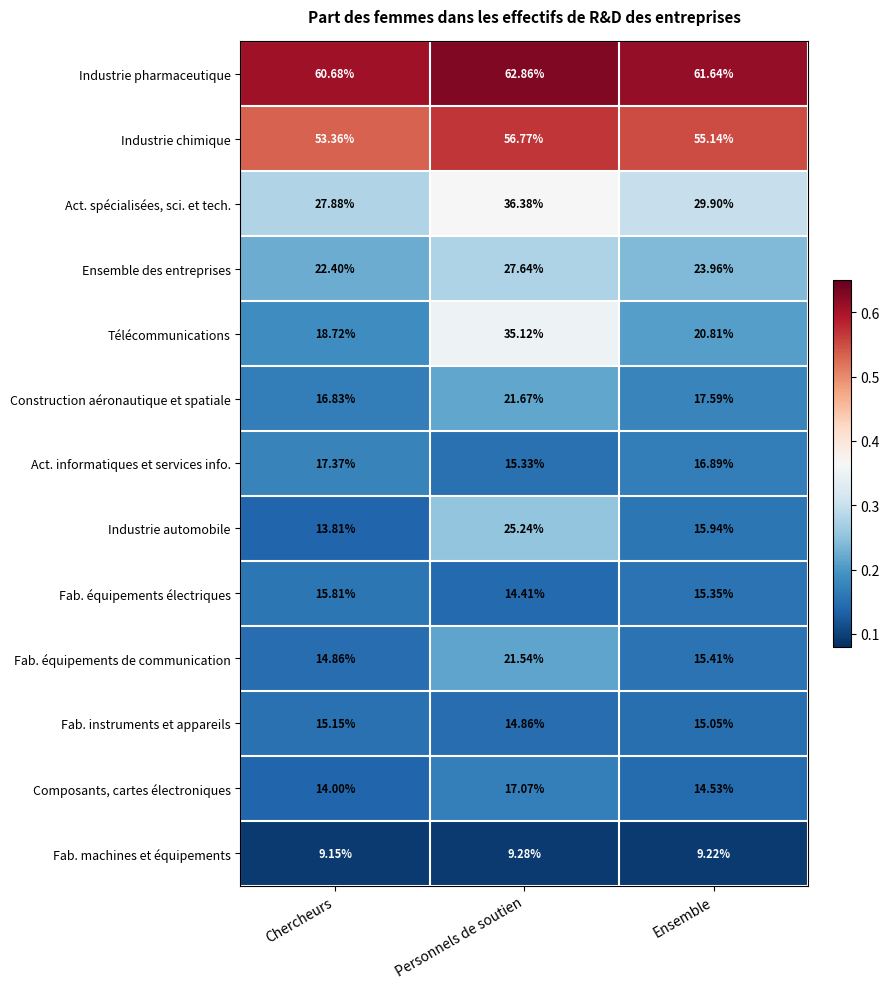

Where is Fab. machines et équipements nearest to the value 9?

Chercheurs